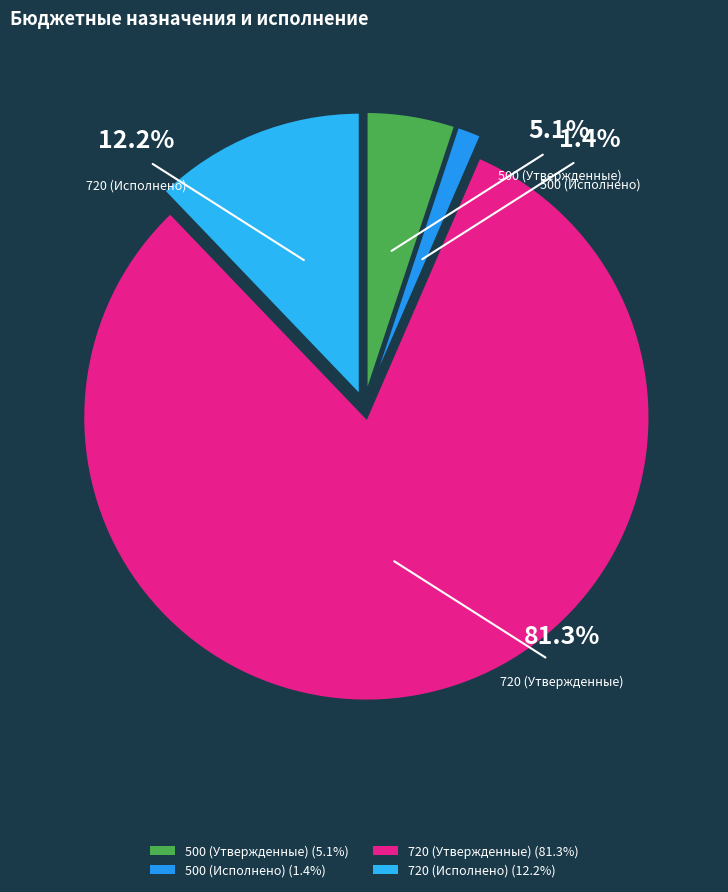

To the nearest percent, what portion does 500 (Исполнено) represent?

1%